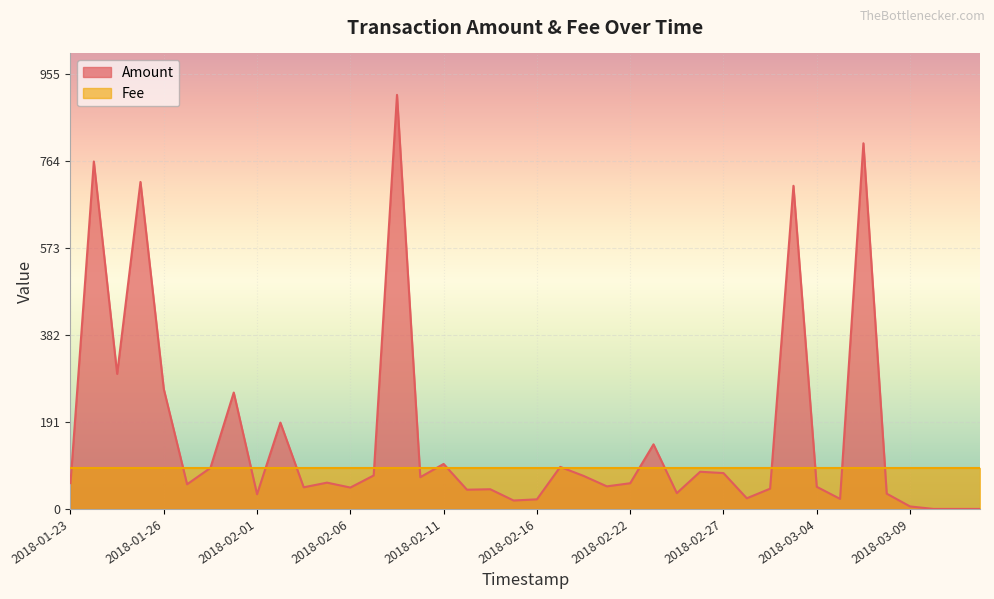

List the series in order of their overall mean, highest first.

Amount, Fee